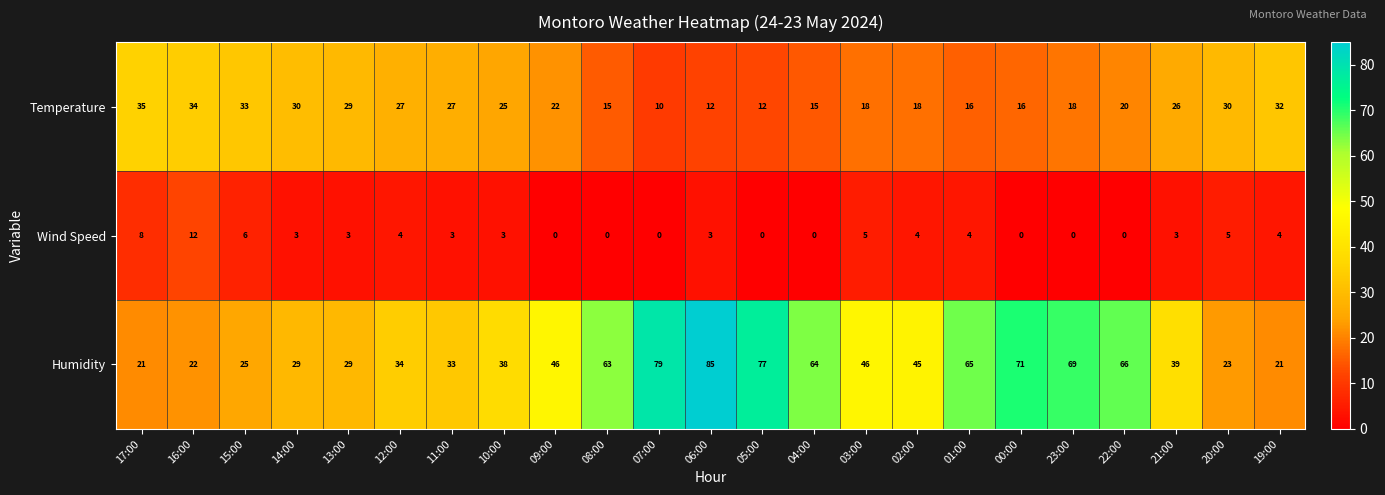

What is the spread (max minus min) of values at 01:00?

61